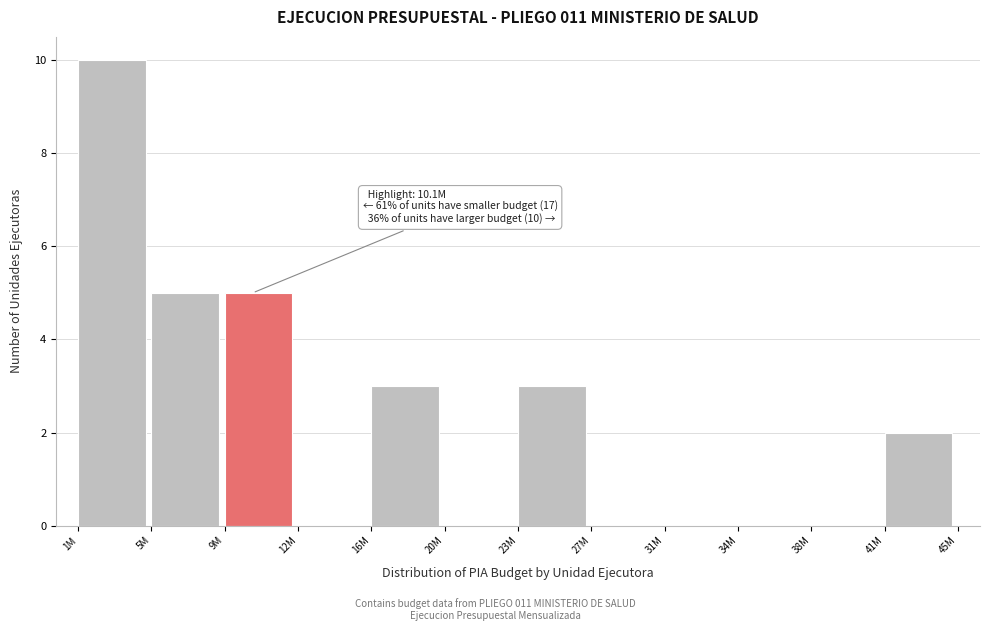

Reading left to right, extract all data points from this chart.

1M=10	5M=5	9M=5	12M=0	16M=3	20M=0	23M=3	27M=0	31M=0	34M=0	38M=0	41M=2